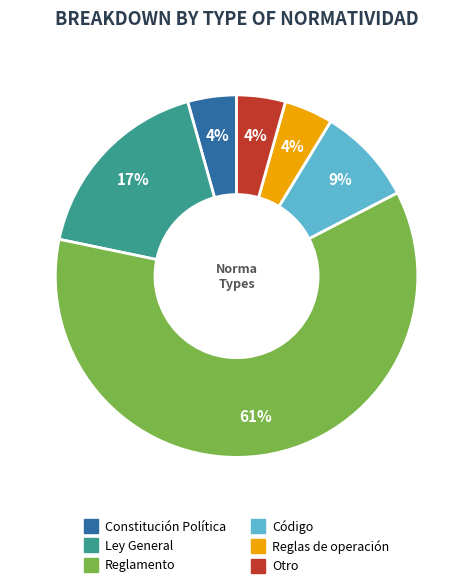

Does Reglamento account for over 50% of the chart?

Yes